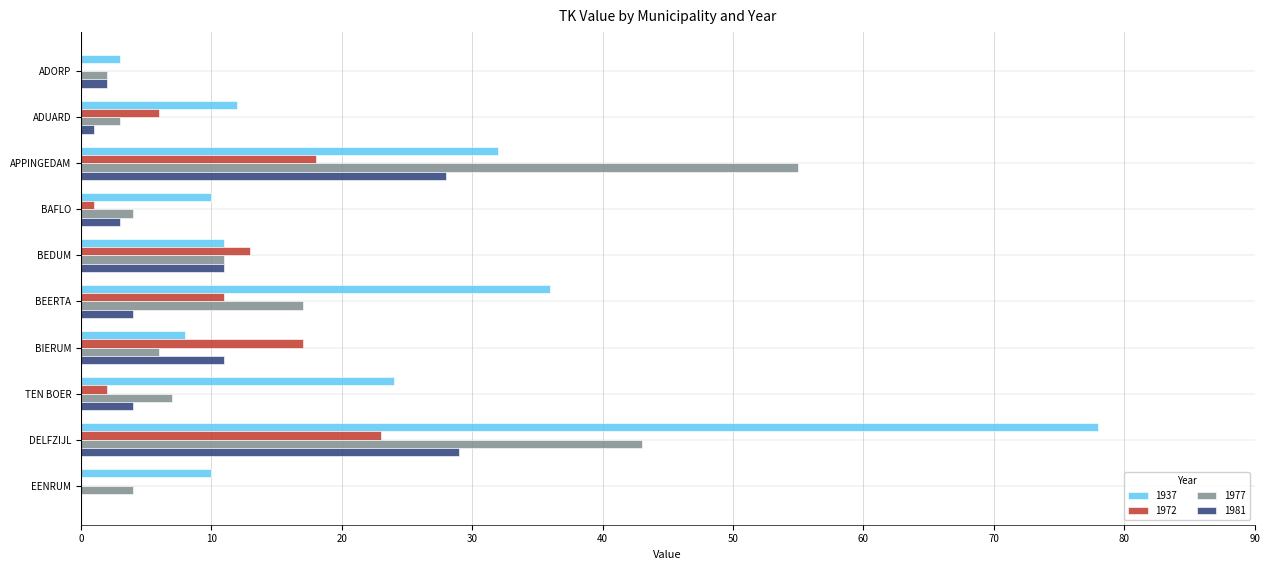

What is the sum of the 1977 values at BEERTA and EENRUM?

21